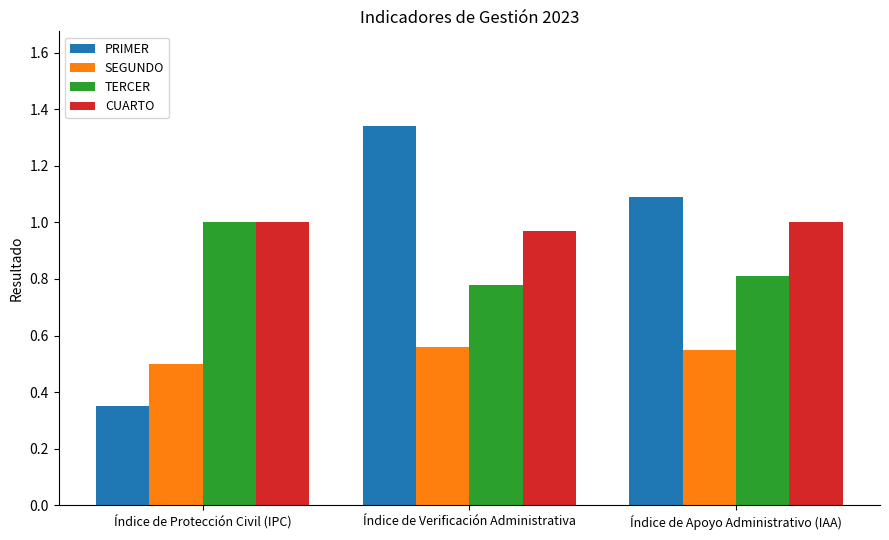

Which series has the largest range (max minus min)?

PRIMER